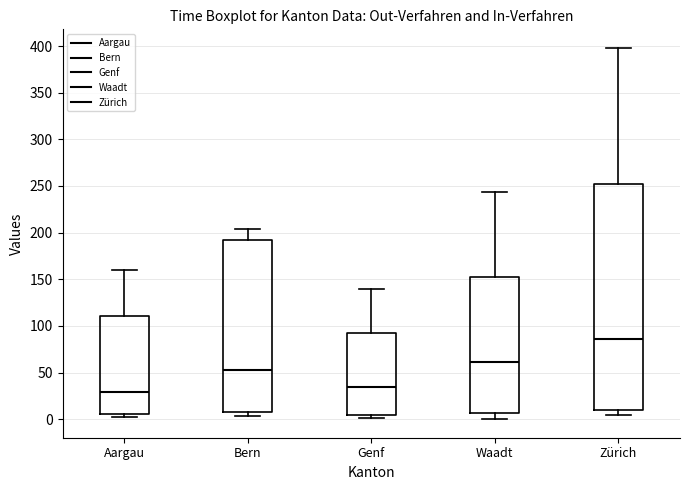

Where does the upper whisker of the box for Zürich end on the y-axis? The values are not printed on the chart, so give them approximately, as read against the axis.

400